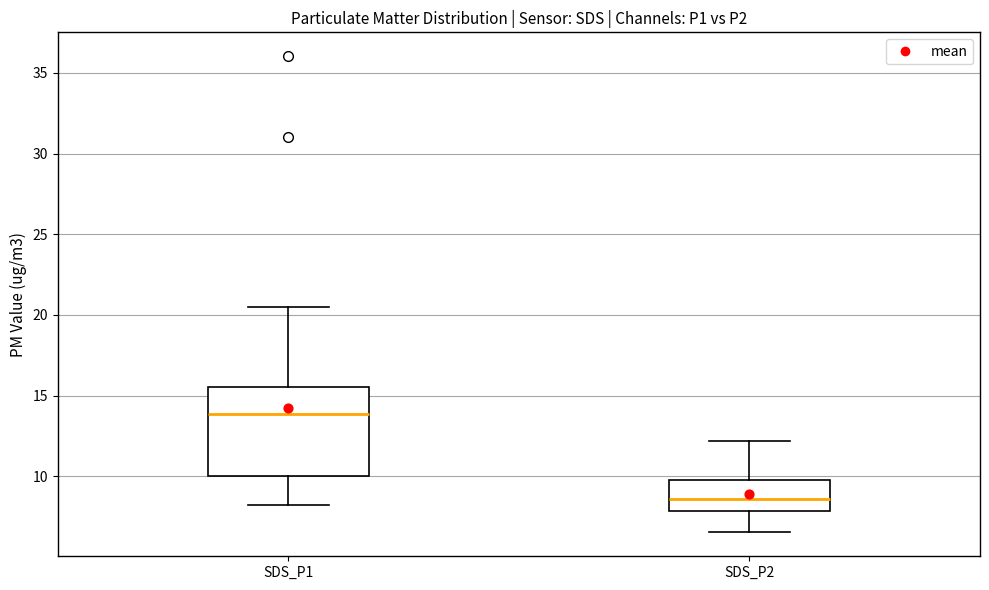

Where is the lower edge of the box for SDS_P2 on the y-axis? The values are not printed on the chart, so give them approximately, as read against the axis.

8.0